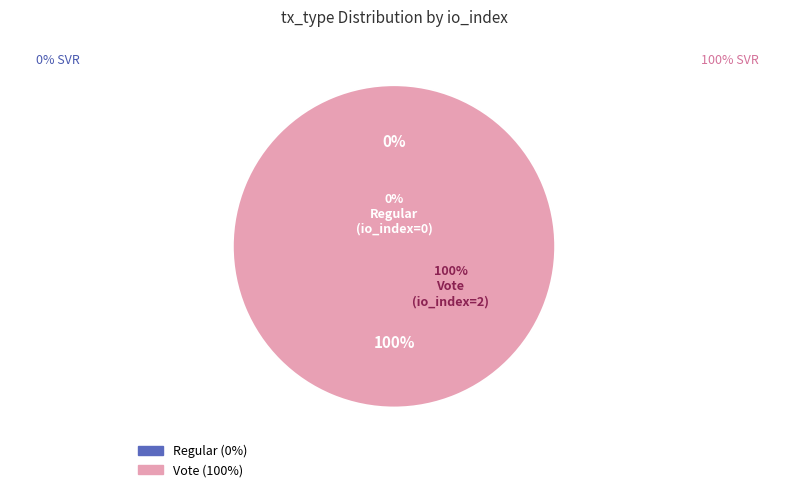

Which category accounts for the majority?

Vote